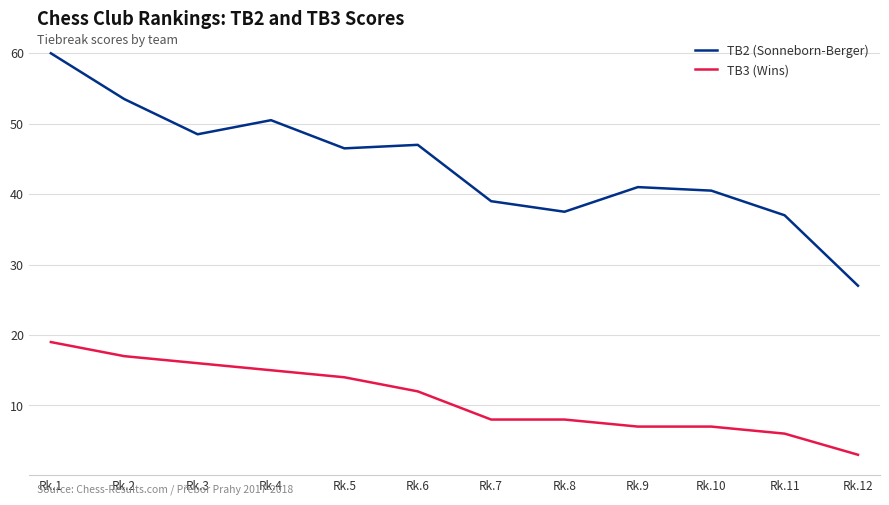

What are all the series names shown in the legend?

TB2 (Sonneborn-Berger), TB3 (Wins)